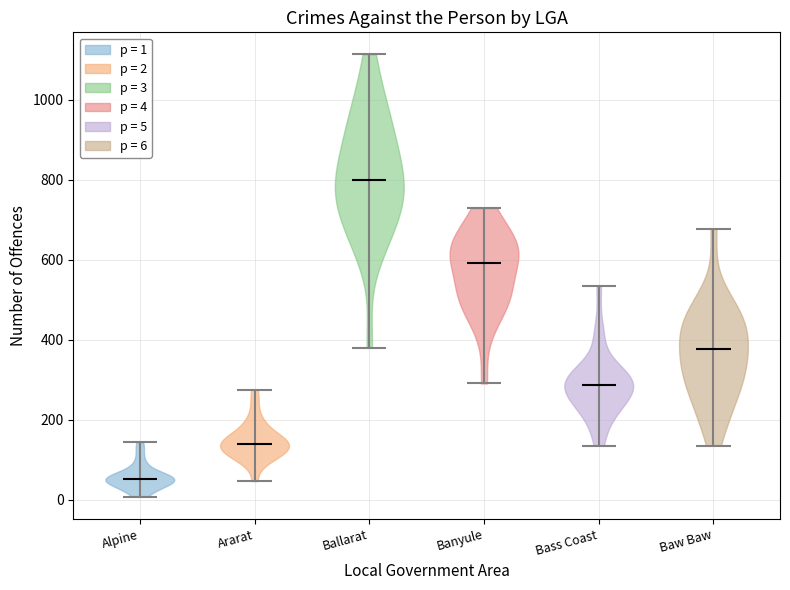

What is the lowest point the violin for Ballarat reaches on the y-axis? The values are not printed on the chart, so give them approximately, as read against the axis.

380